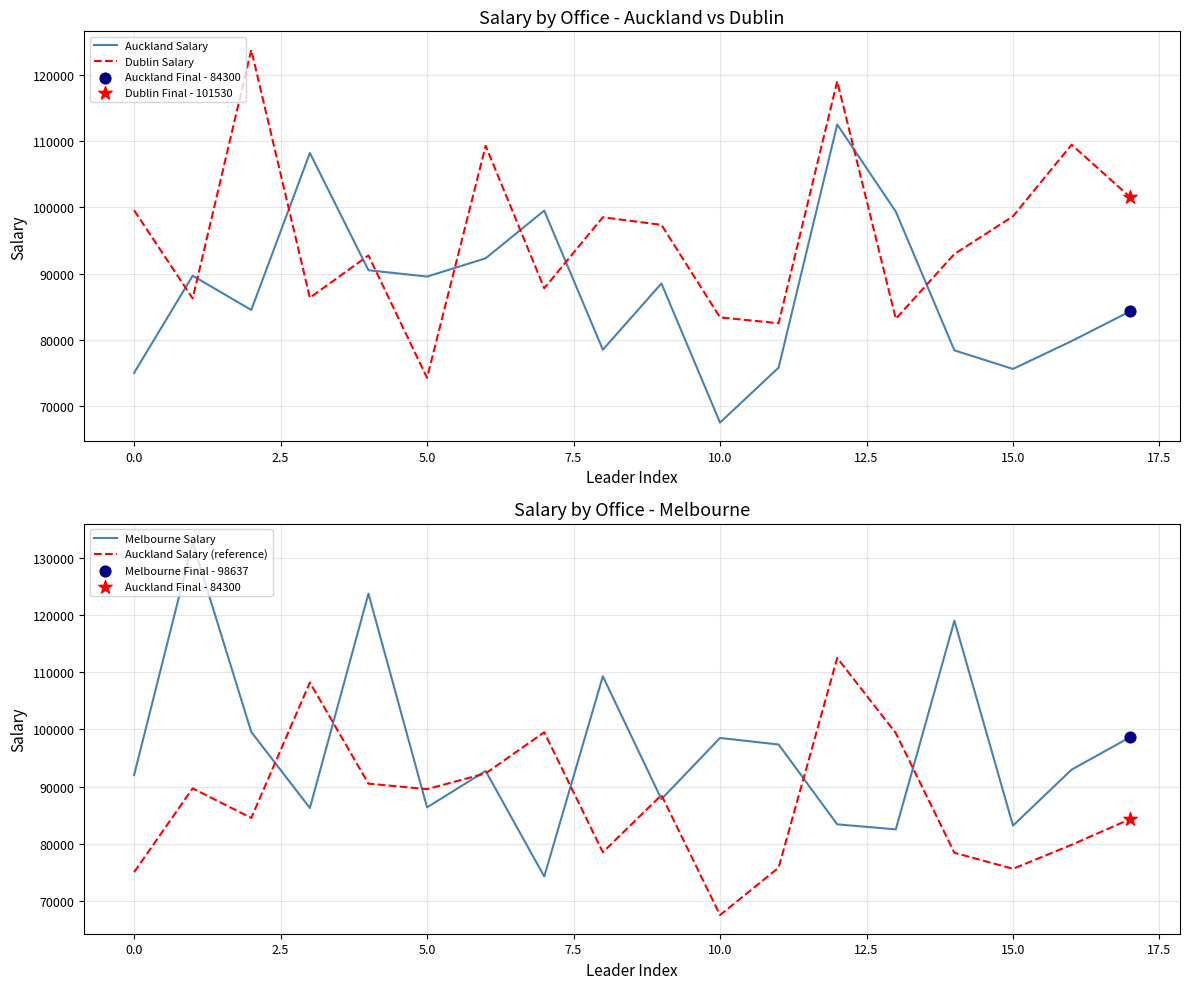

What is the total value across all series at 17?

368767